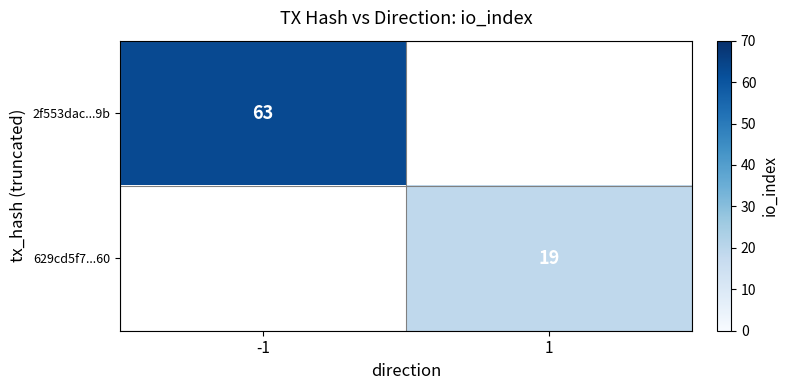

The value of 2f553dac...9b at -1 is 92. True or false?

False